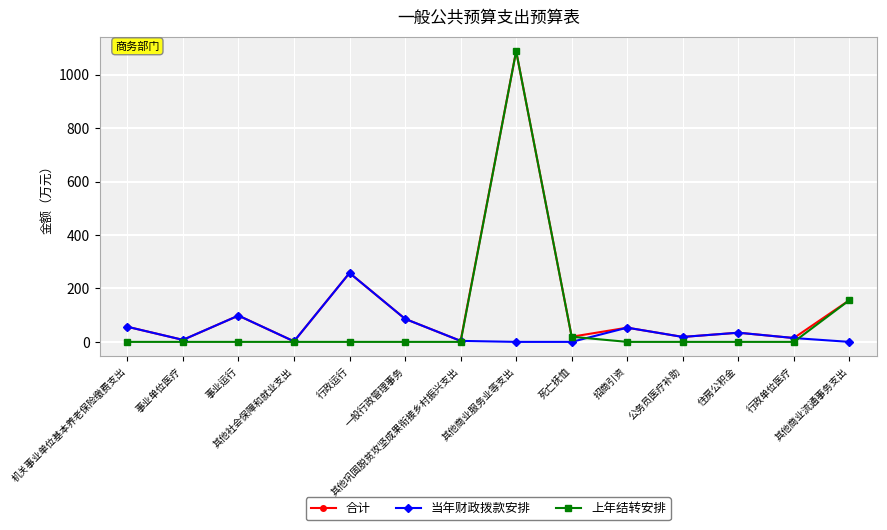

At how many categories does at least one series exceed 313?

1